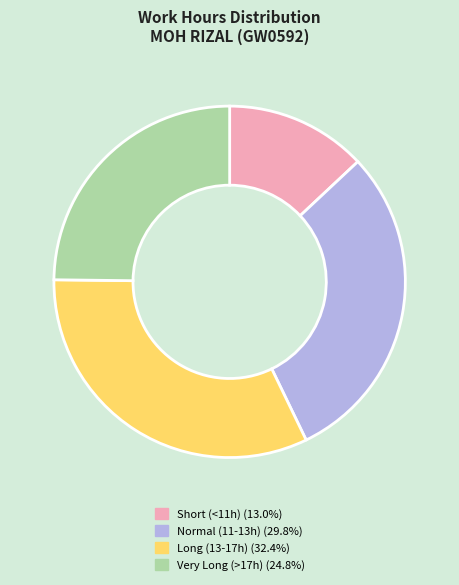

Does any single category account for the majority?

No